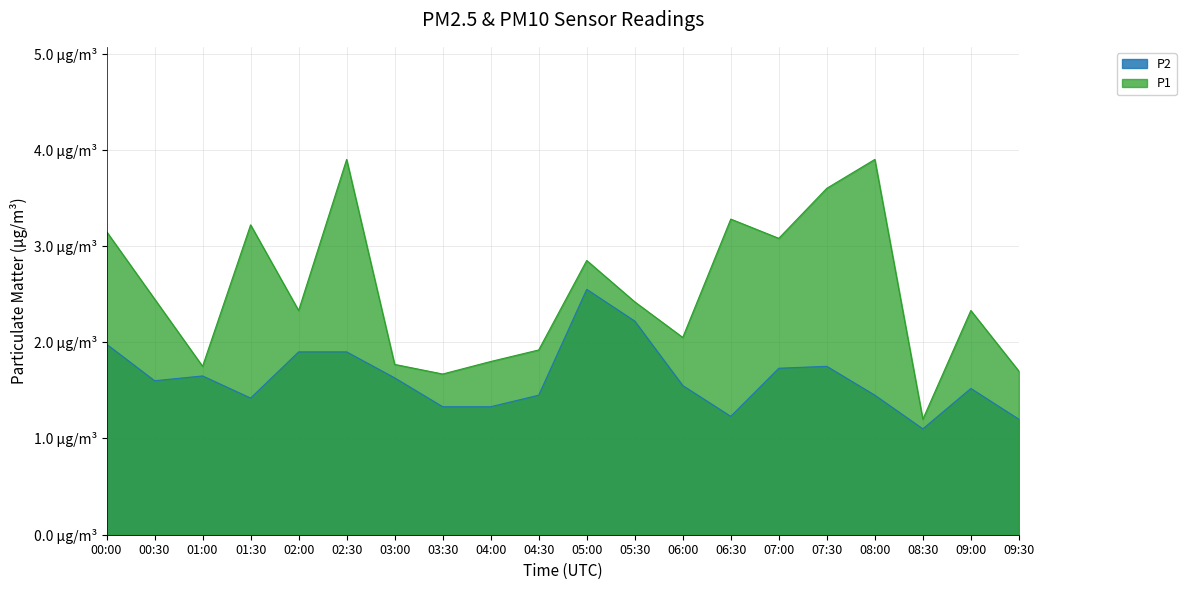

The P1 series shows 2.9 at 06:00. True or false?

False